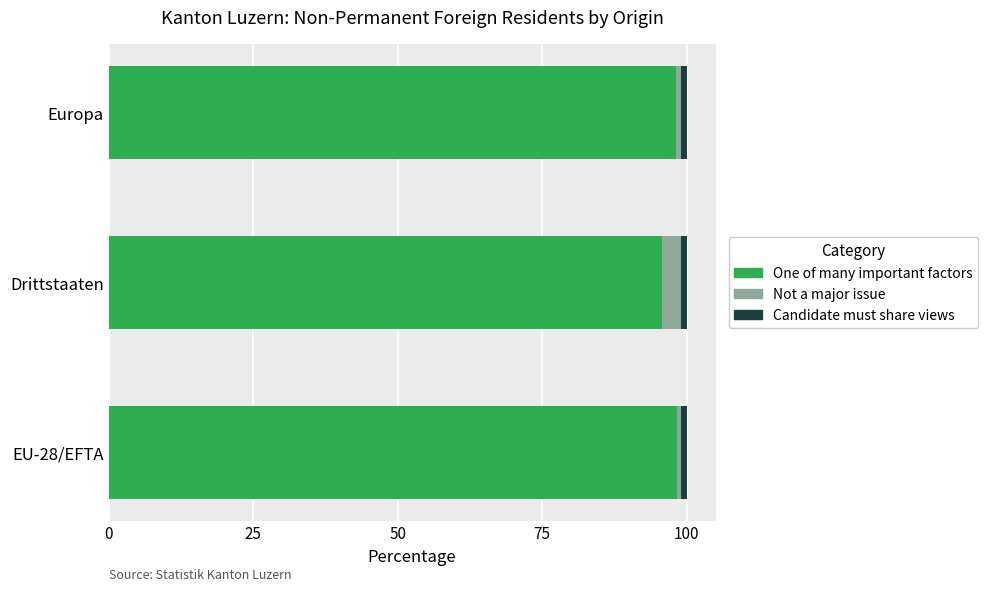

What is the minimum value for One of many important factors?

95.8